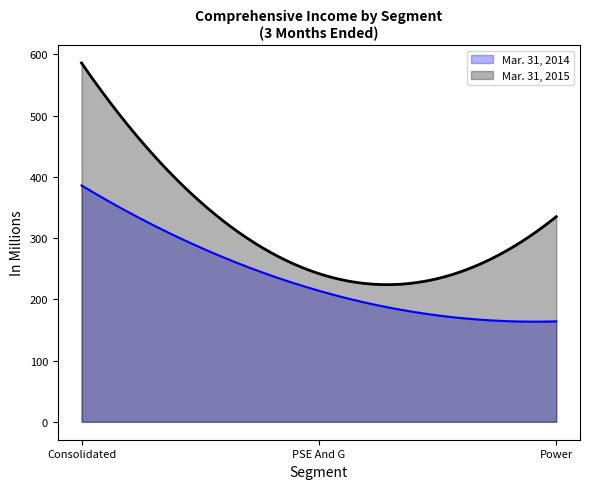

Which series has the widest spread of values?

Mar. 31, 2015